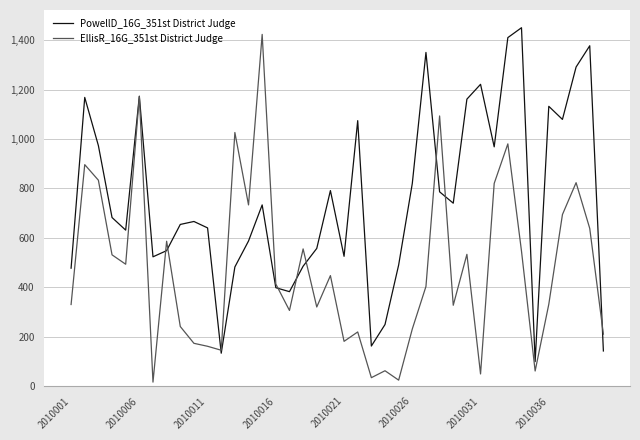

List the series in order of their overall mean, highest first.

PowellD_16G_351st District Judge, EllisR_16G_351st District Judge